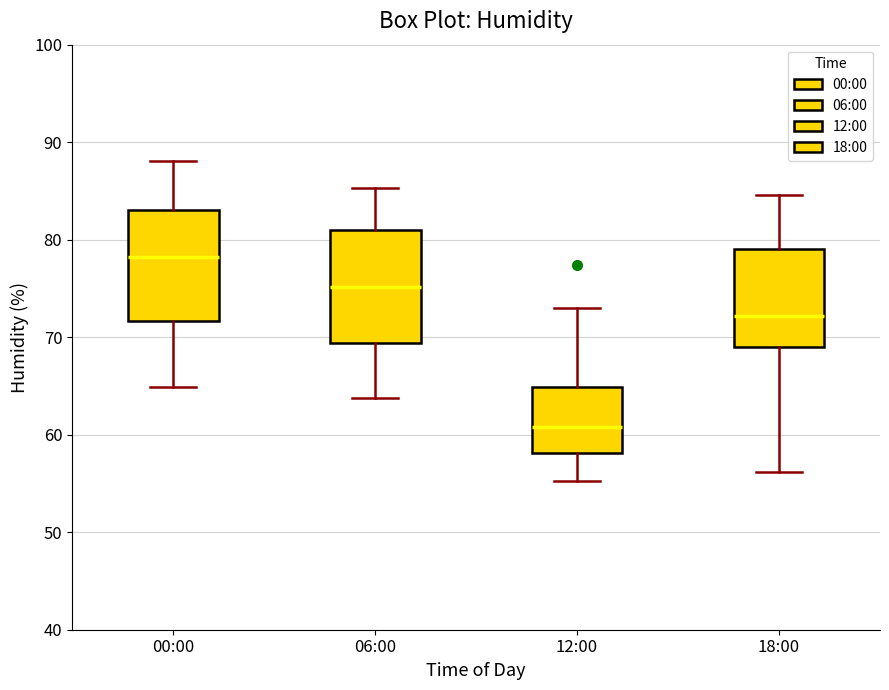

Which box's median line is the lowest?

12:00